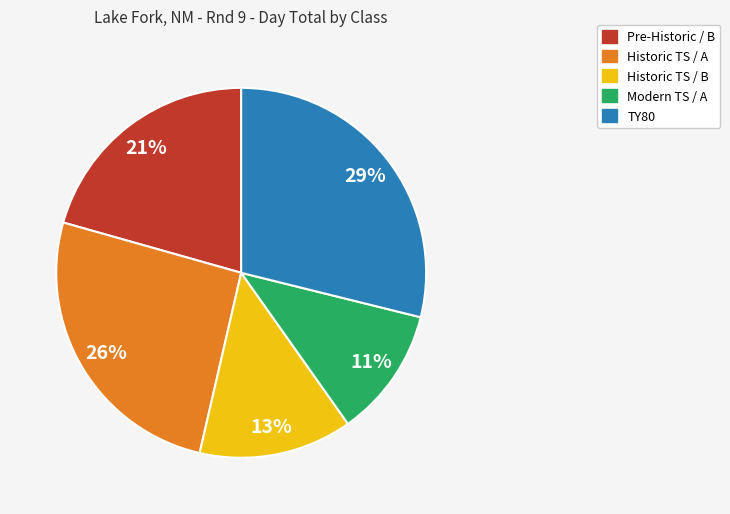

The Historic TS / A slice represents 26% of the pie. True or false?

True